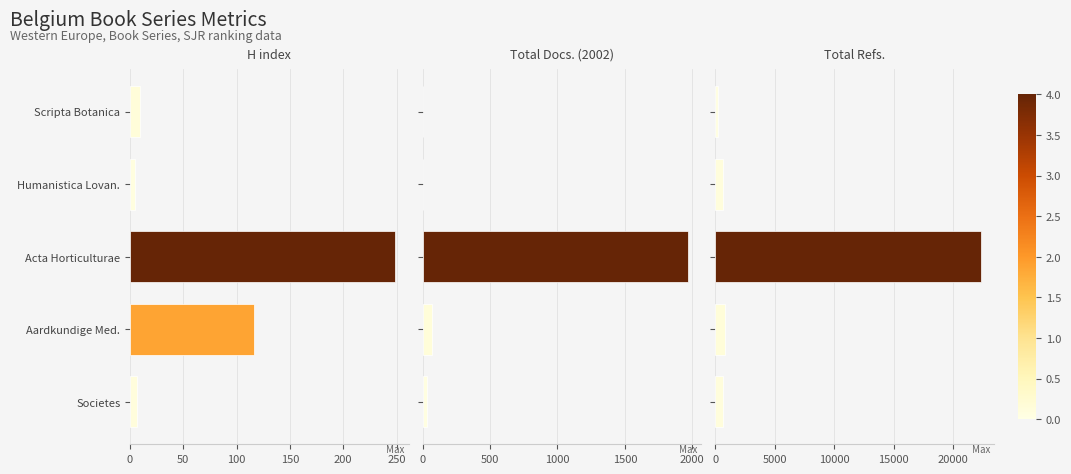

How many data points does each series have?

5